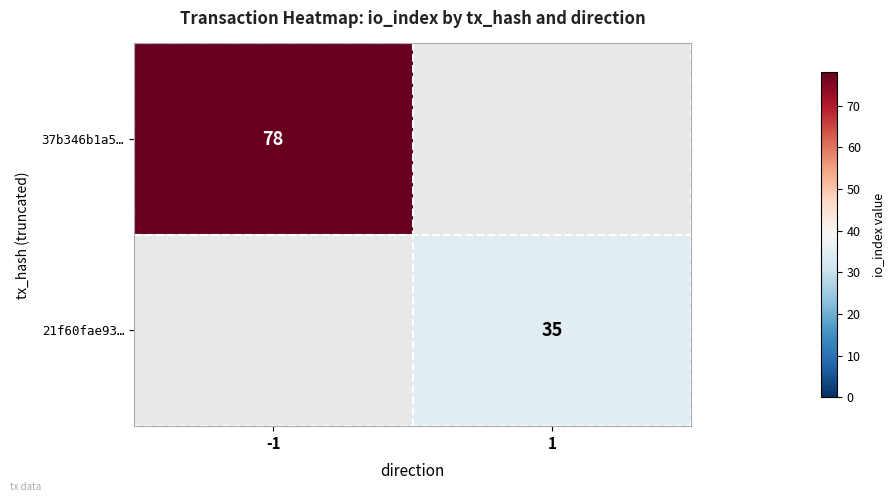

How many data points does each series have?

2